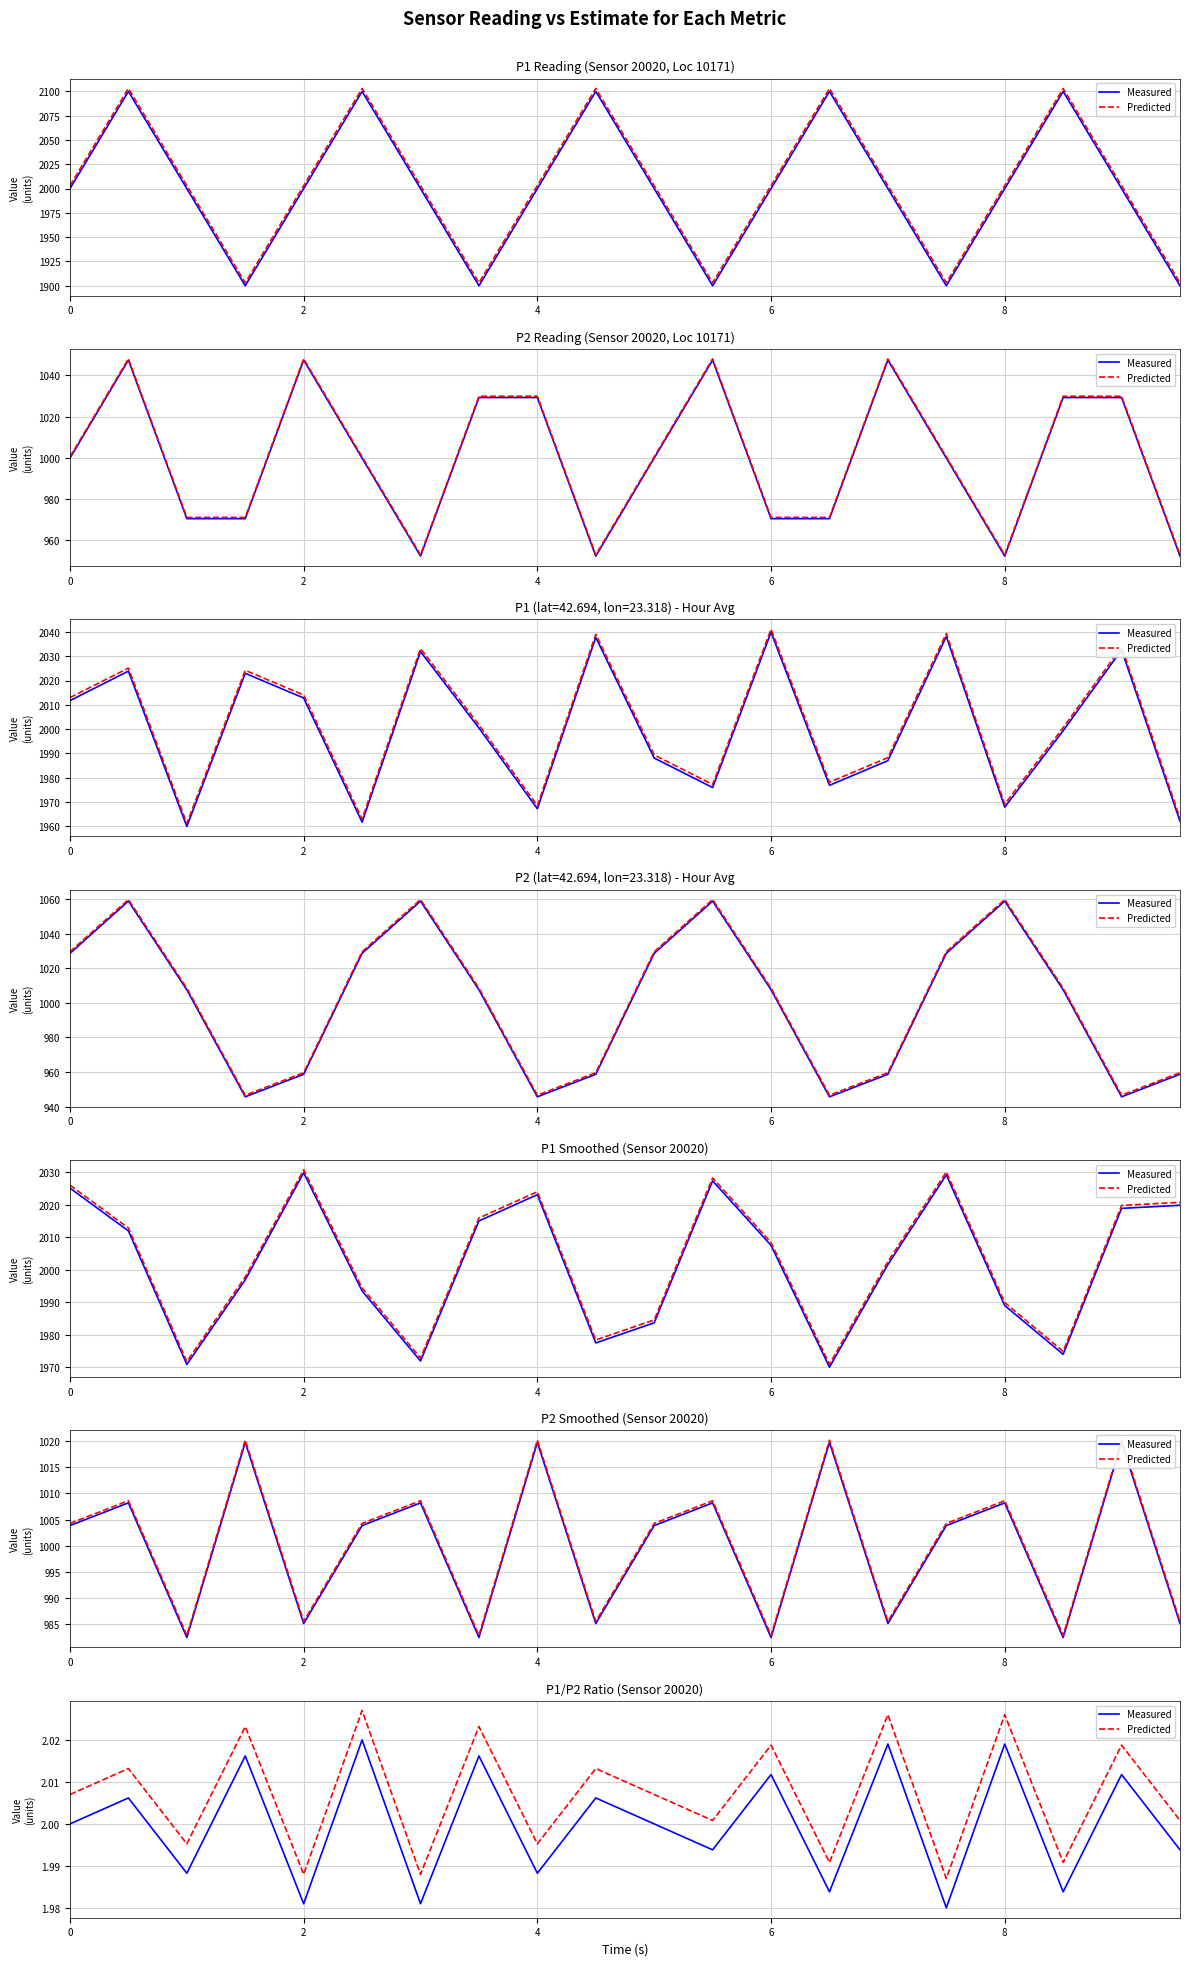

How many values in the Measured series are below 2?

9